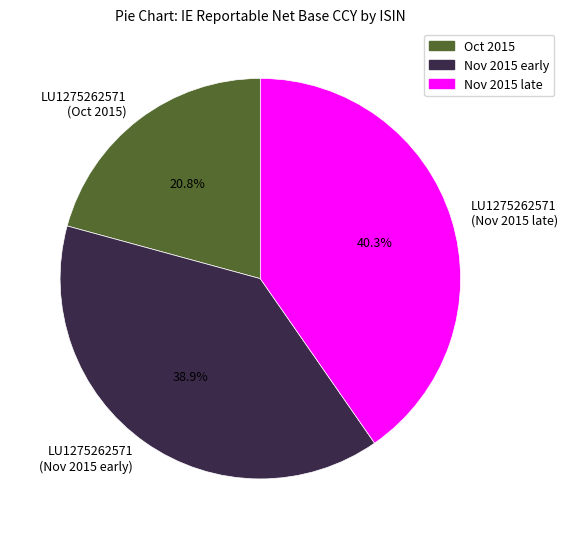

Count the number of slices in the pie.

3